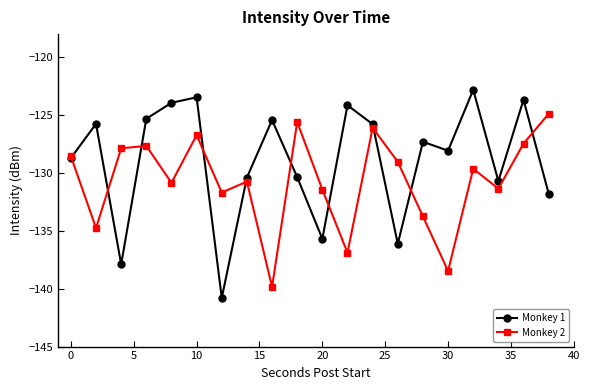

List the series in order of their overall mean, lowest first.

Monkey 2, Monkey 1